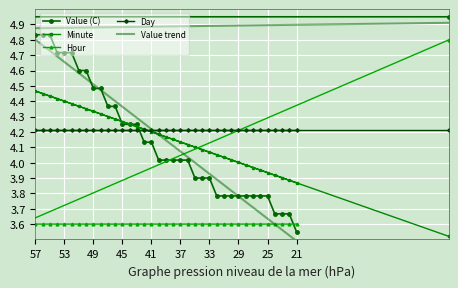

What are all the series names shown in the legend?

Value (C), Minute, Hour, Day, Value trend